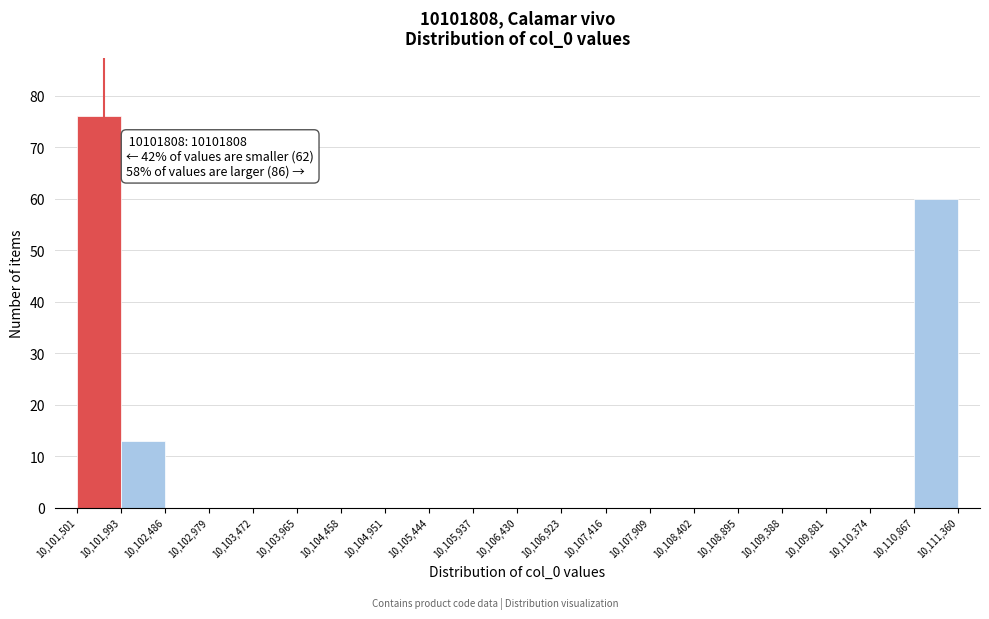

Which range on the x-axis has the tallest bar?

10,101,501 to 10,101,993